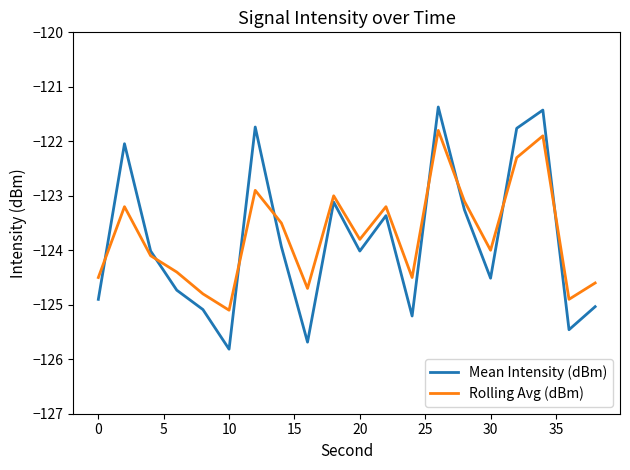

Which series has the largest total across all categories?

Rolling Avg (dBm)